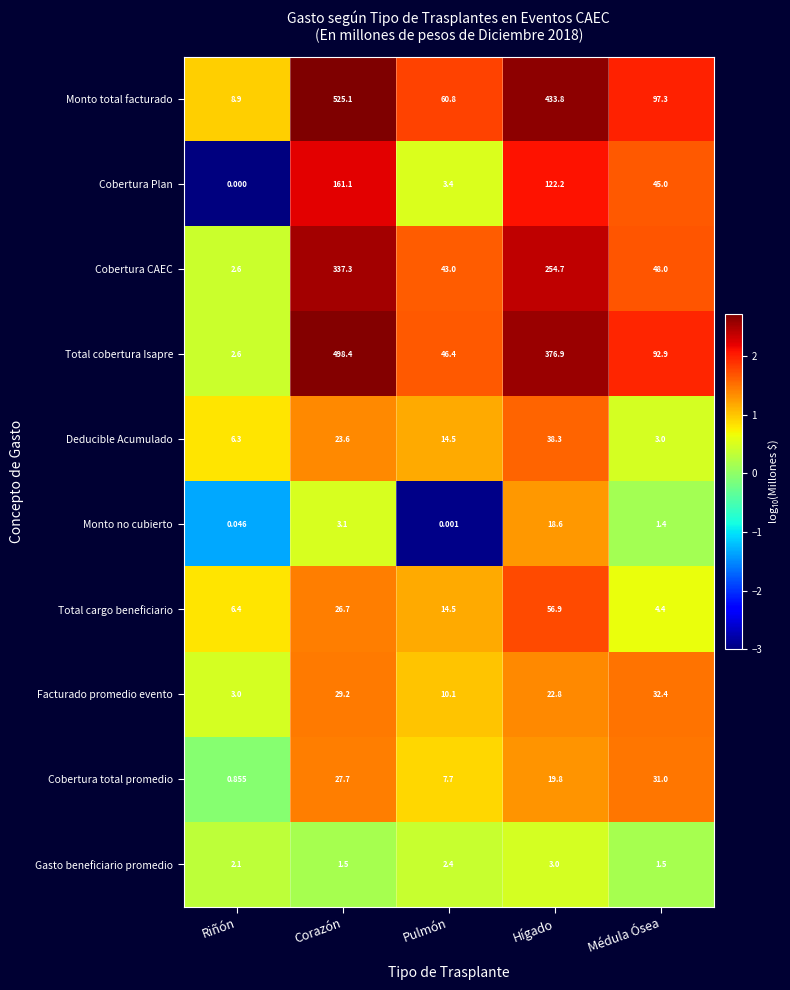

Rank the series at Médula Ósea from lowest to highest value.

Monto no cubierto, Gasto beneficiario promedio, Deducible Acumulado, Total cargo beneficiario, Cobertura total promedio, Facturado promedio evento, Cobertura Plan, Cobertura CAEC, Total cobertura Isapre, Monto total facturado